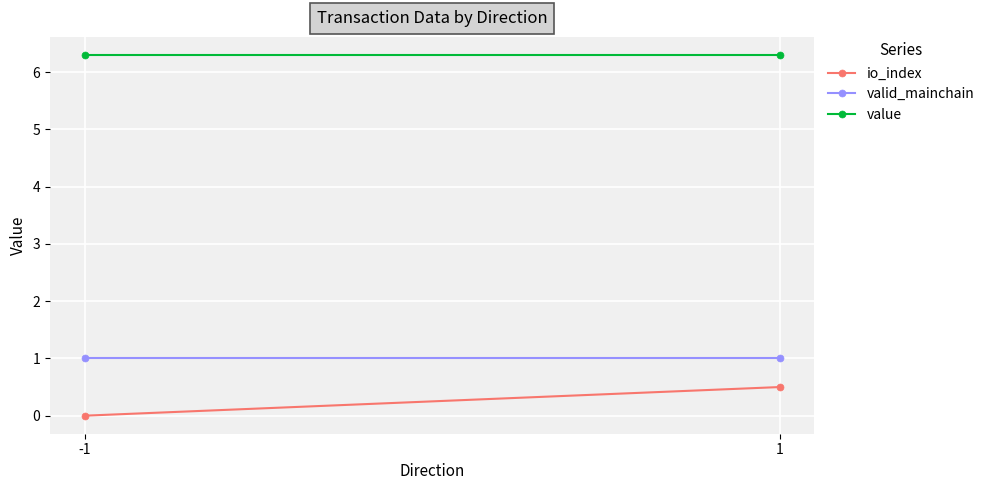

Rank the series by their maximum value, from lowest to highest.

io_index, valid_mainchain, value